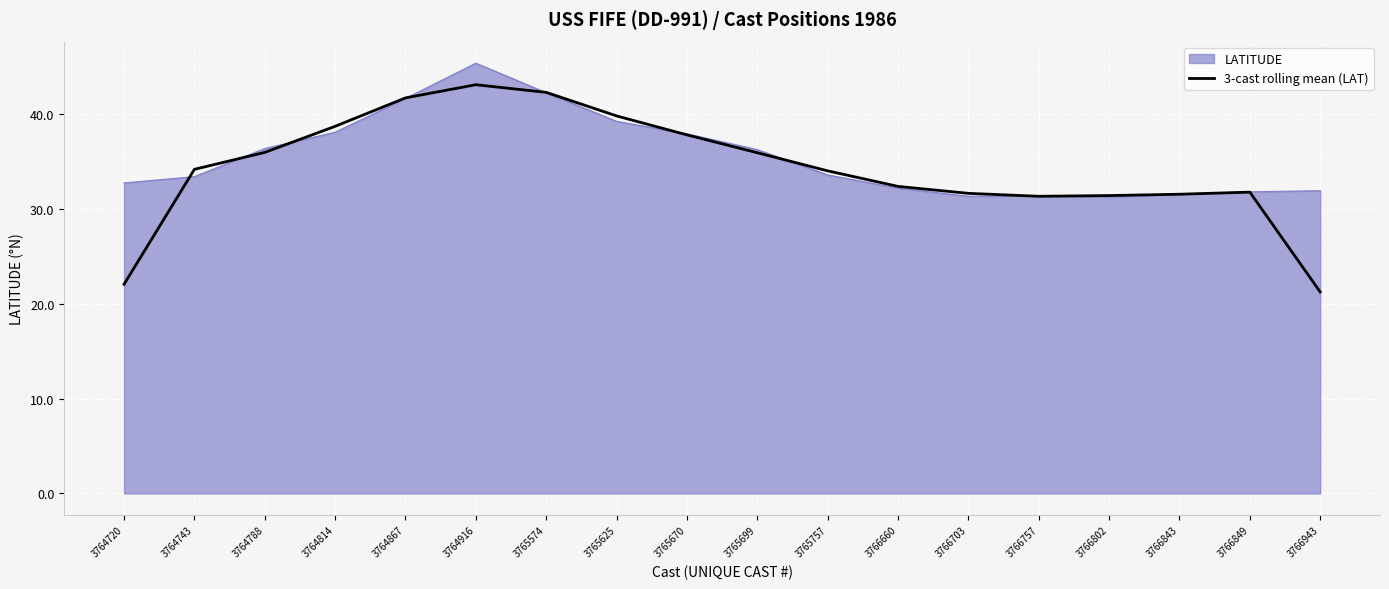

Which category has the highest value across all series?

3764916